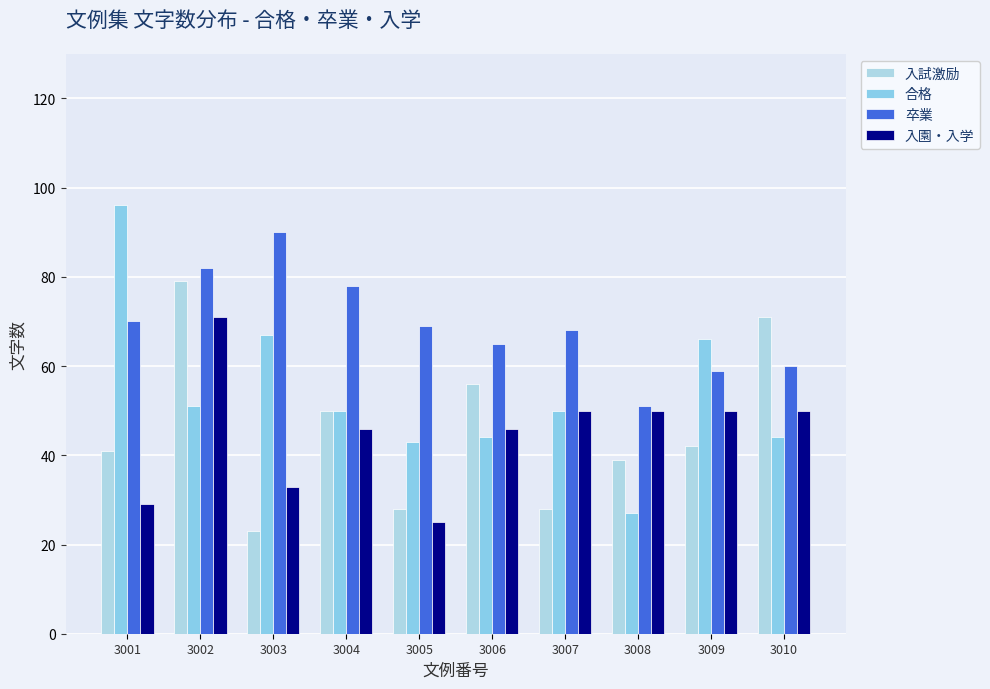

Which has a higher value, 3007 or 3004?

3004